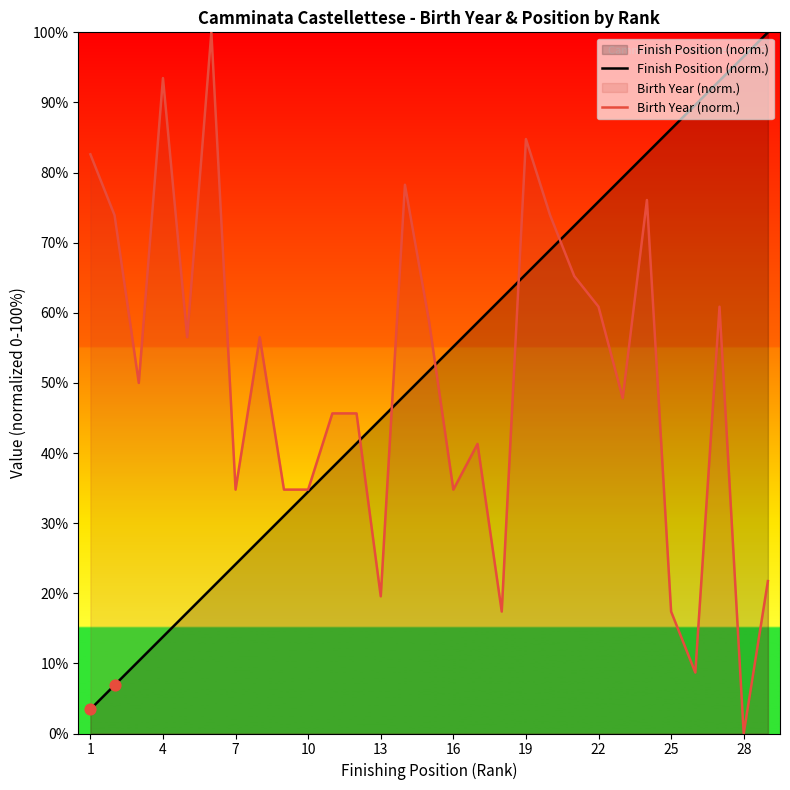

Which series has the largest total across all categories?

Finish Position (norm.)